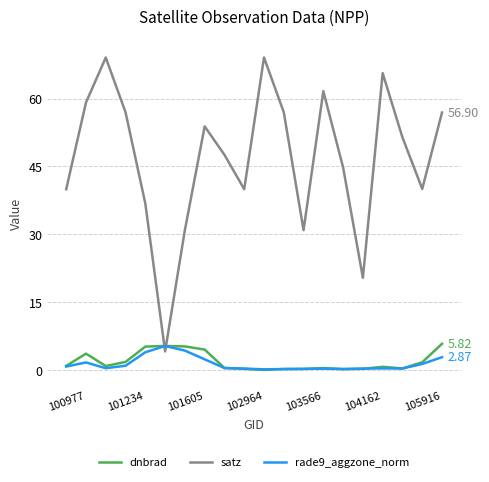

Which series has the largest total across all categories?

satz